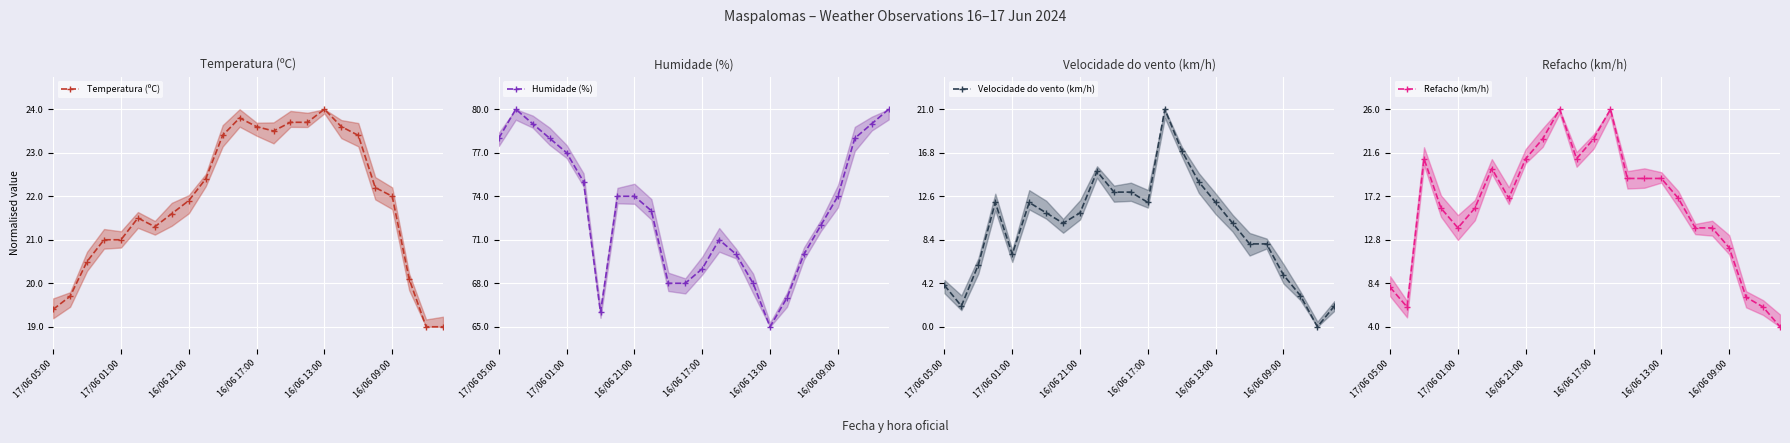

True or false: Humidade (%) (median) has more than 0 interior local peaks.

True